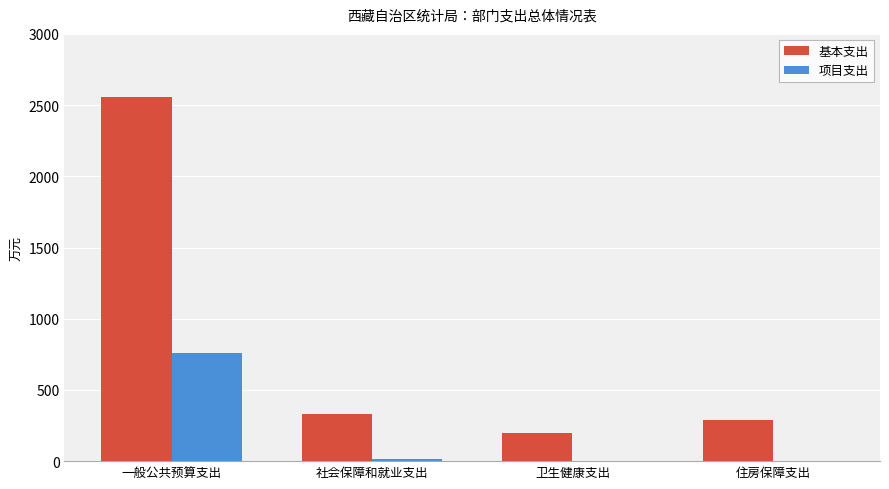

What value does the 基本支出 series have at 一般公共预算支出?

2554.7